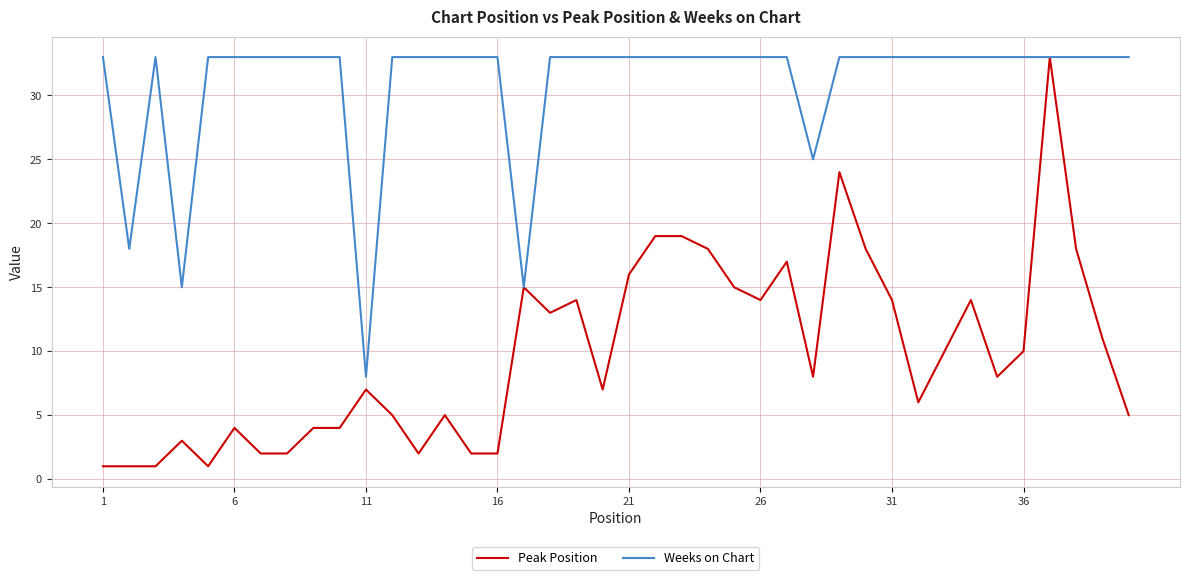

List the series in order of their overall mean, lowest first.

Peak Position, Weeks on Chart